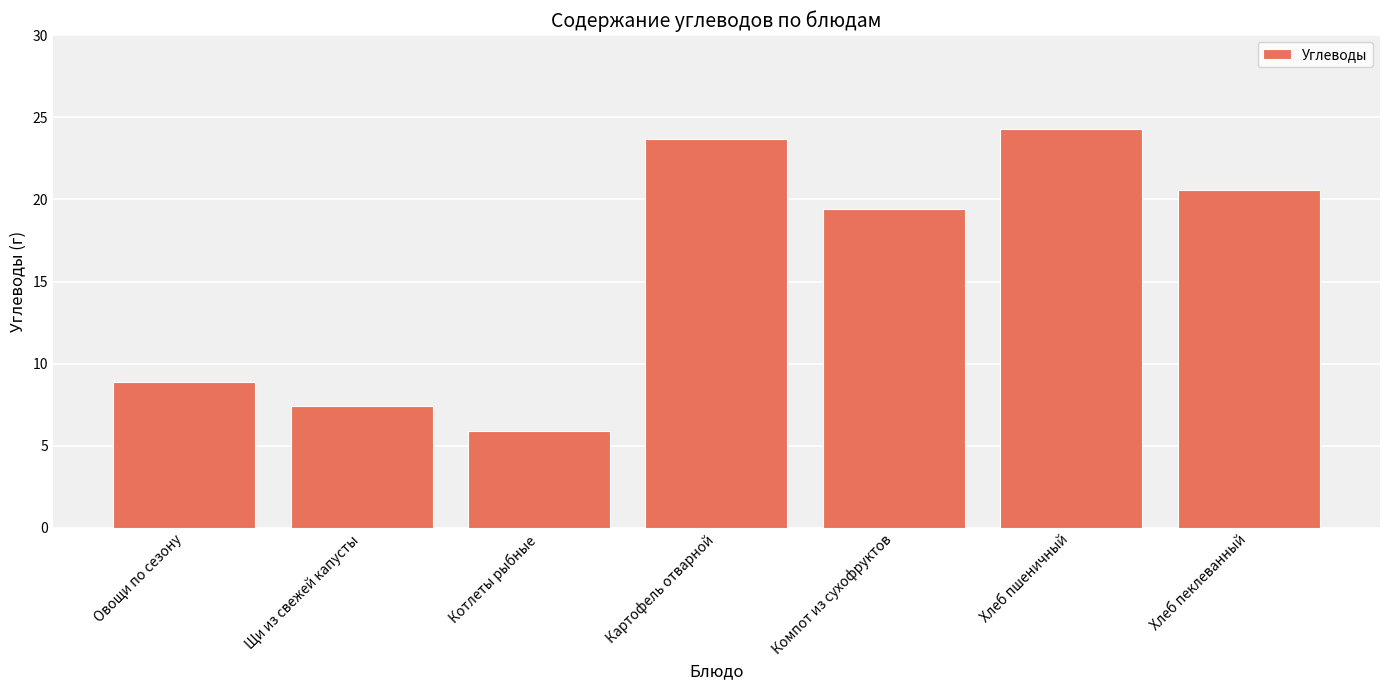

Are the bars horizontal?

No